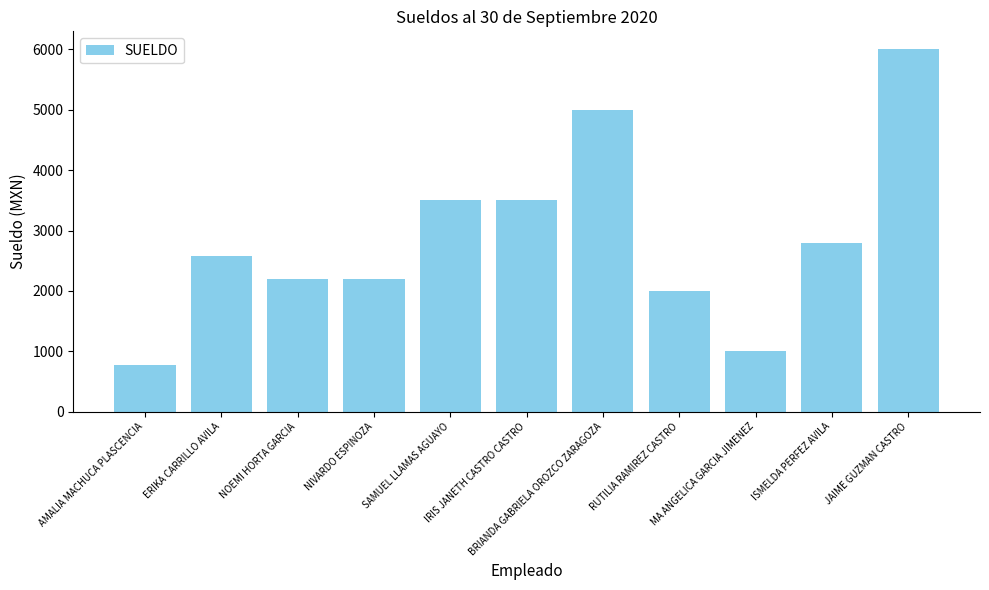

What is the ratio of the value at MA ANGELICA GARCIA JIMENEZ to the value at AMALIA MACHUCA PLASCENCIA?

1.3